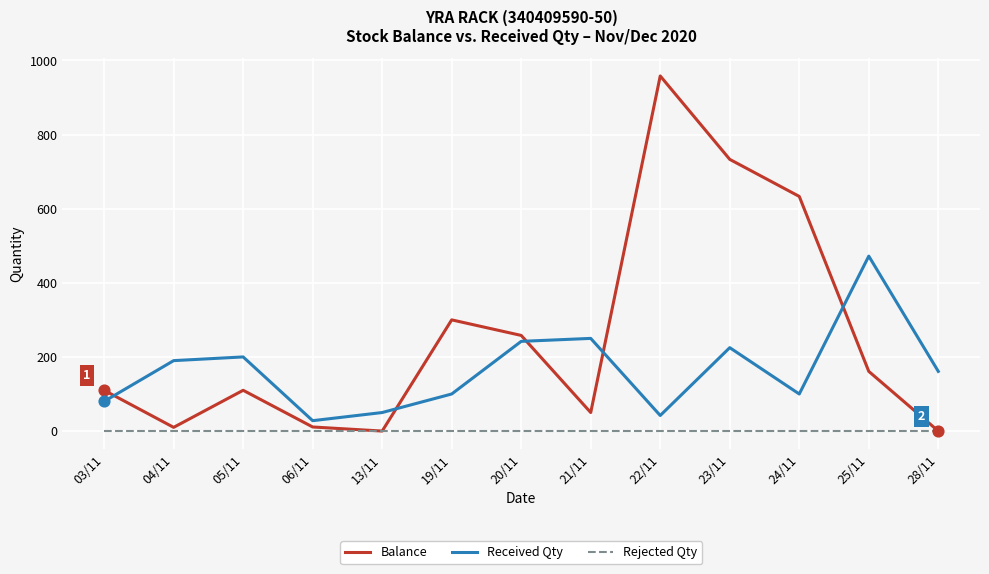

Which series has the largest range (max minus min)?

Balance